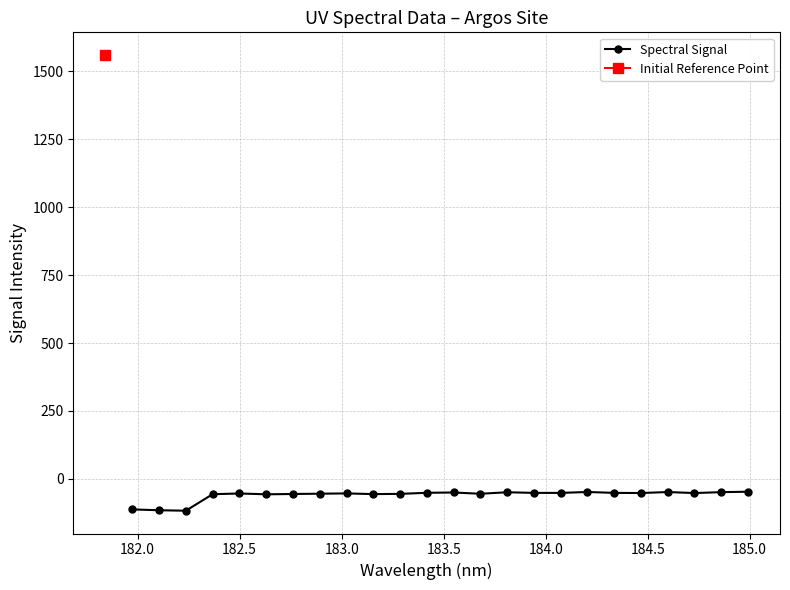

What is the average value?

-60.3